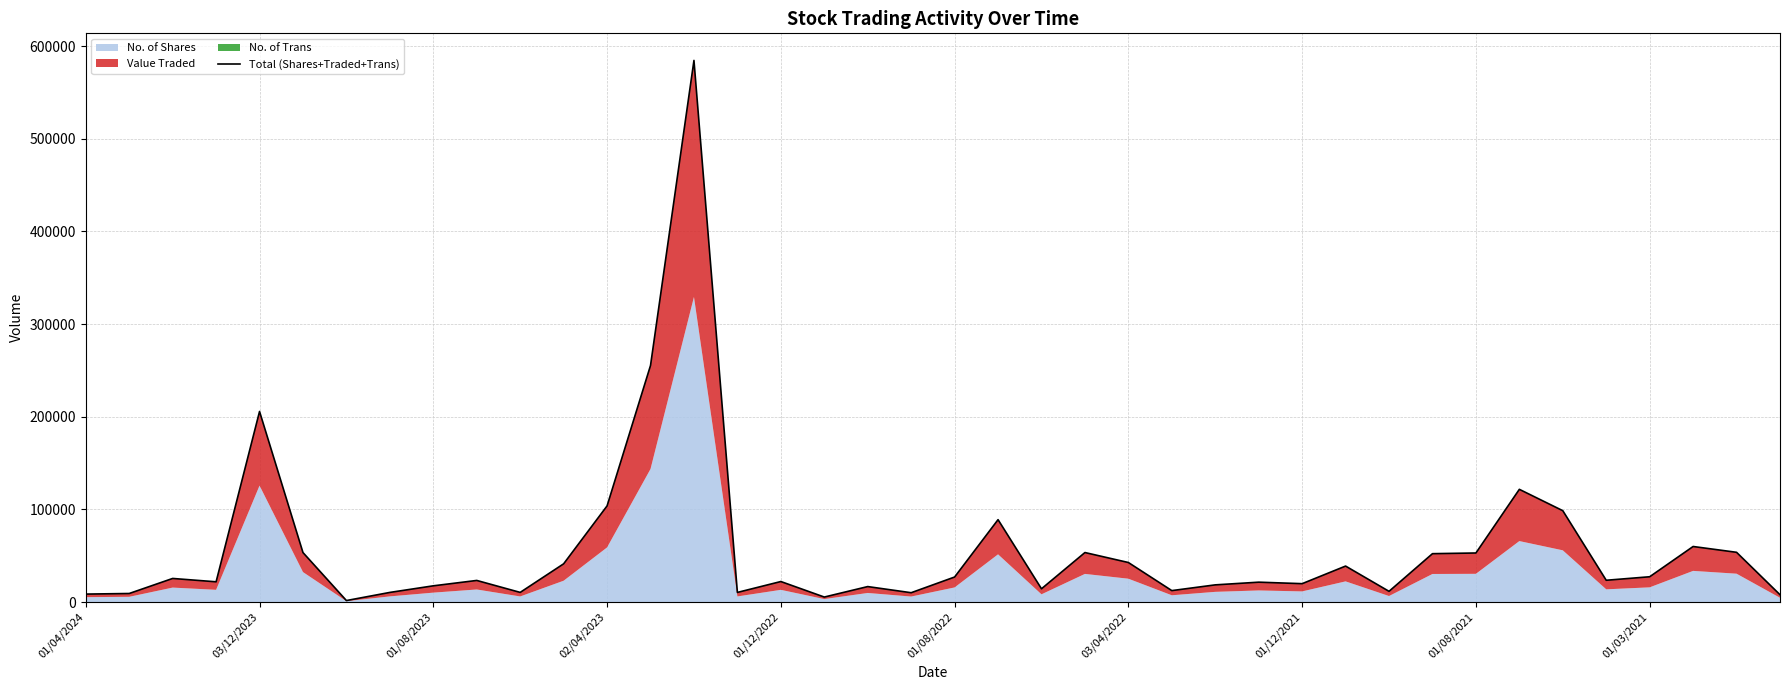

Is it true that the value at 01/08/2021 is 53004?

True